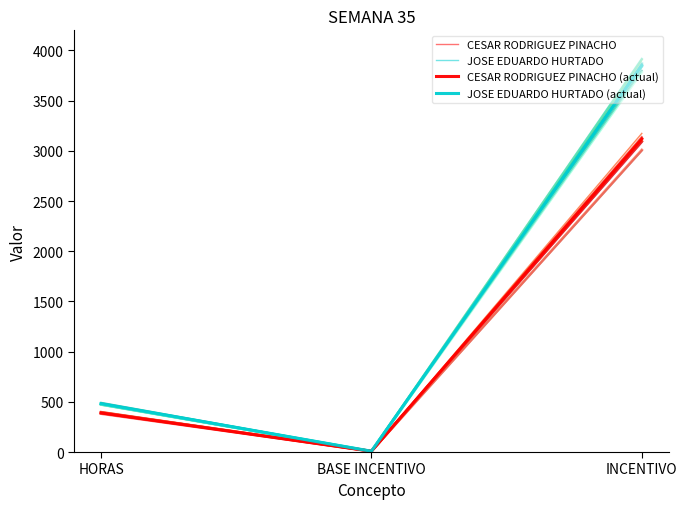

Is the value of JOSE EDUARDO HURTADO (actual) at HORAS greater than the value of CESAR RODRIGUEZ PINACHO at HORAS?

Yes